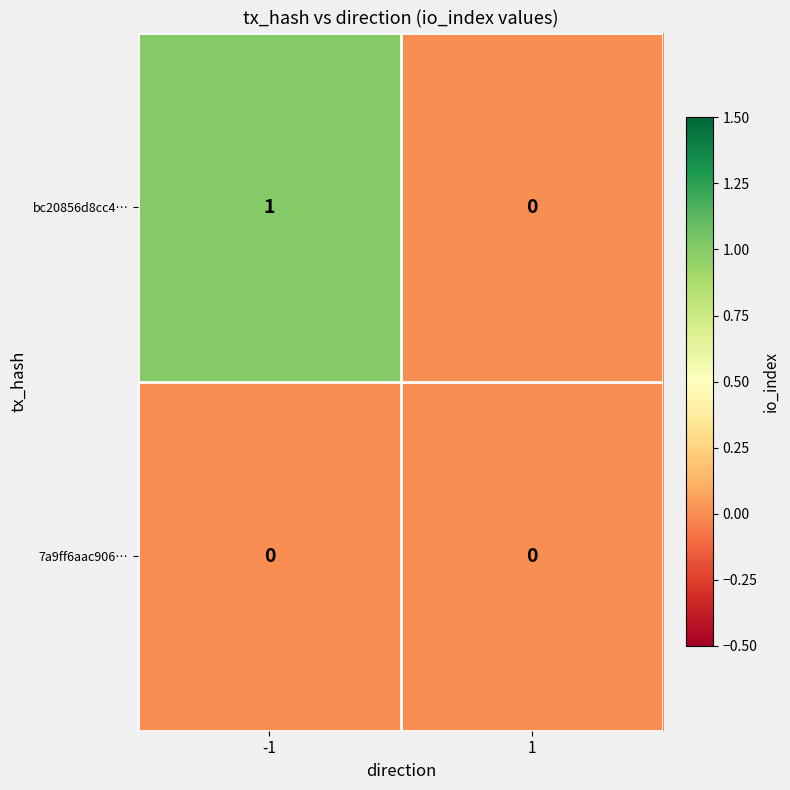

Which series has the largest total across all categories?

bc20856d8cc4…